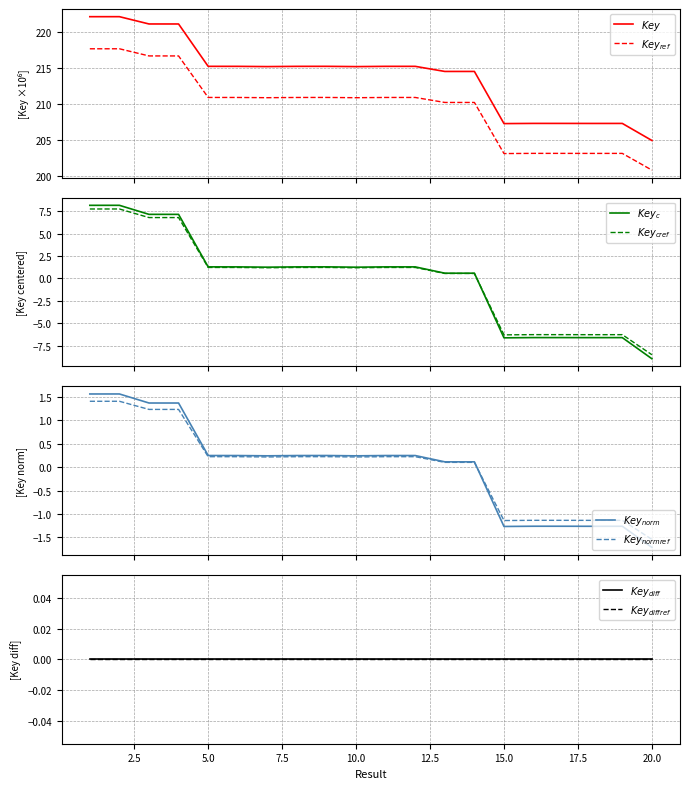

What is the difference between the second highest and second lowest values in the Key_ref series?

14.8